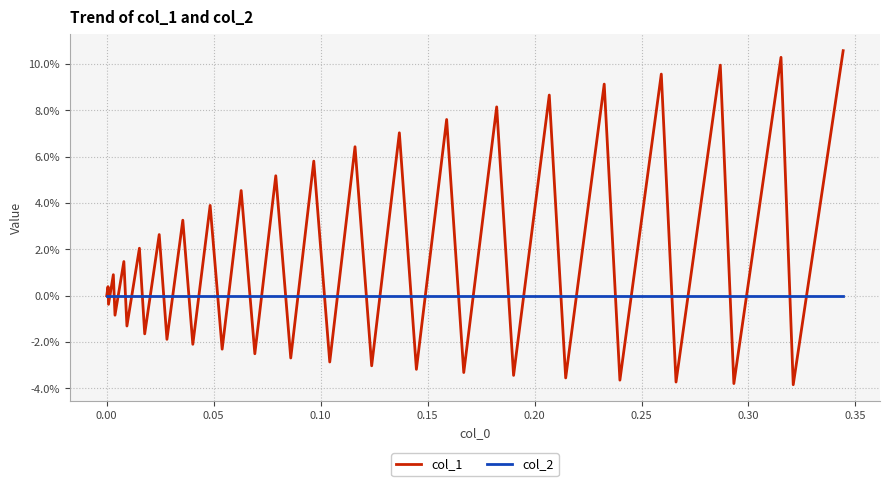

Does the chart display data point markers on the line(s)?

No